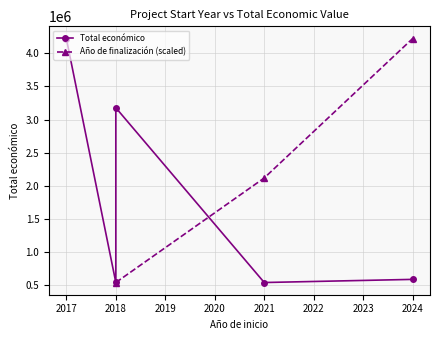

True or false: the data has more than 2 interior local peaks.

False